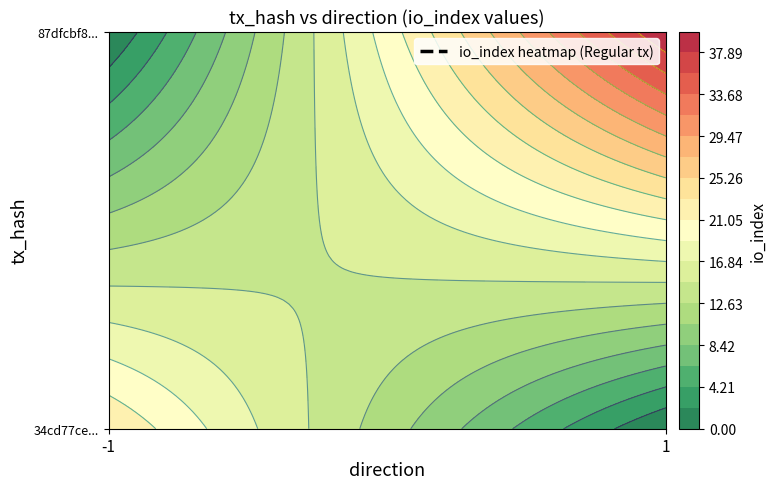

True or false: 34cd77ce12807800e725a19e9a11c2756e10473 has a value of 0 at direction.

False